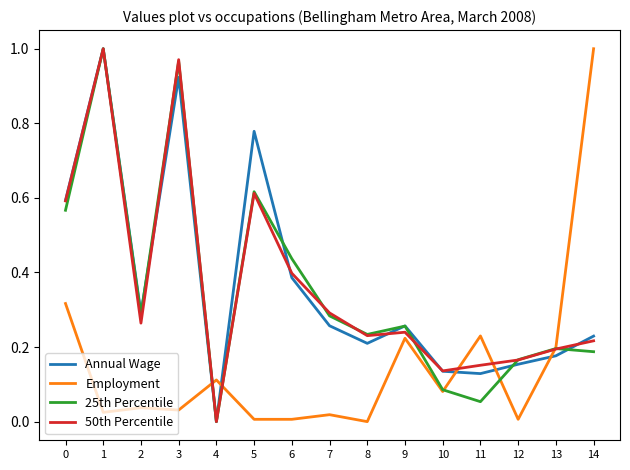

Is the value of Employment at 10 greater than the value of Annual Wage at 6?

No